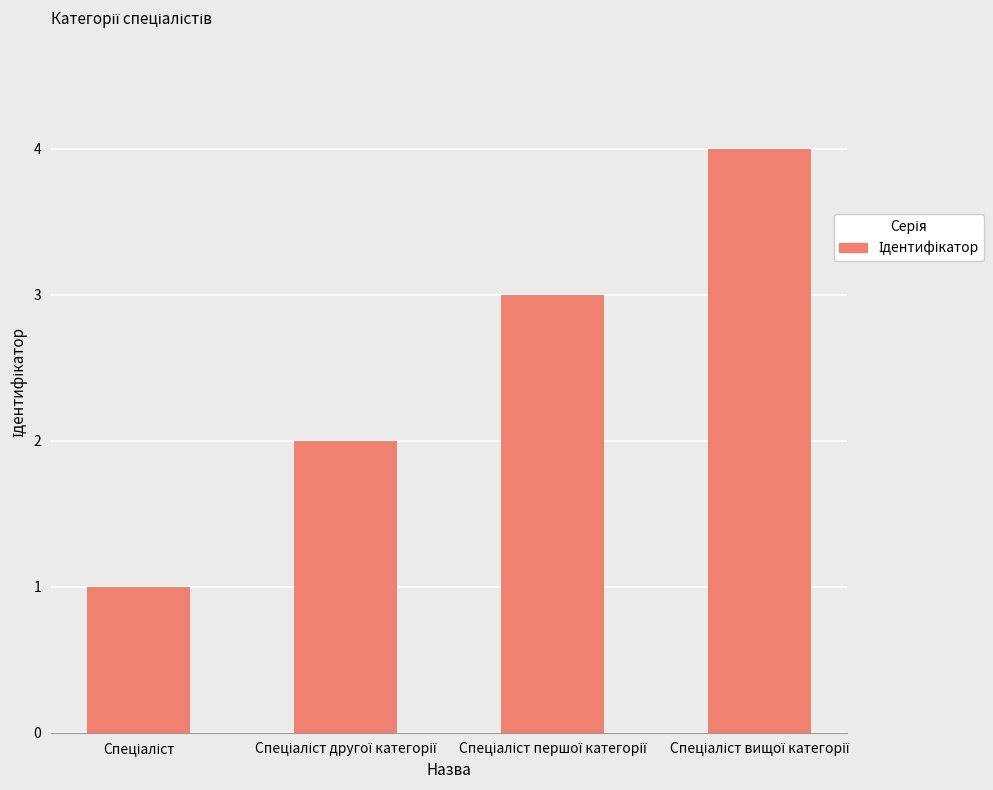

What is the sum of all values?

10